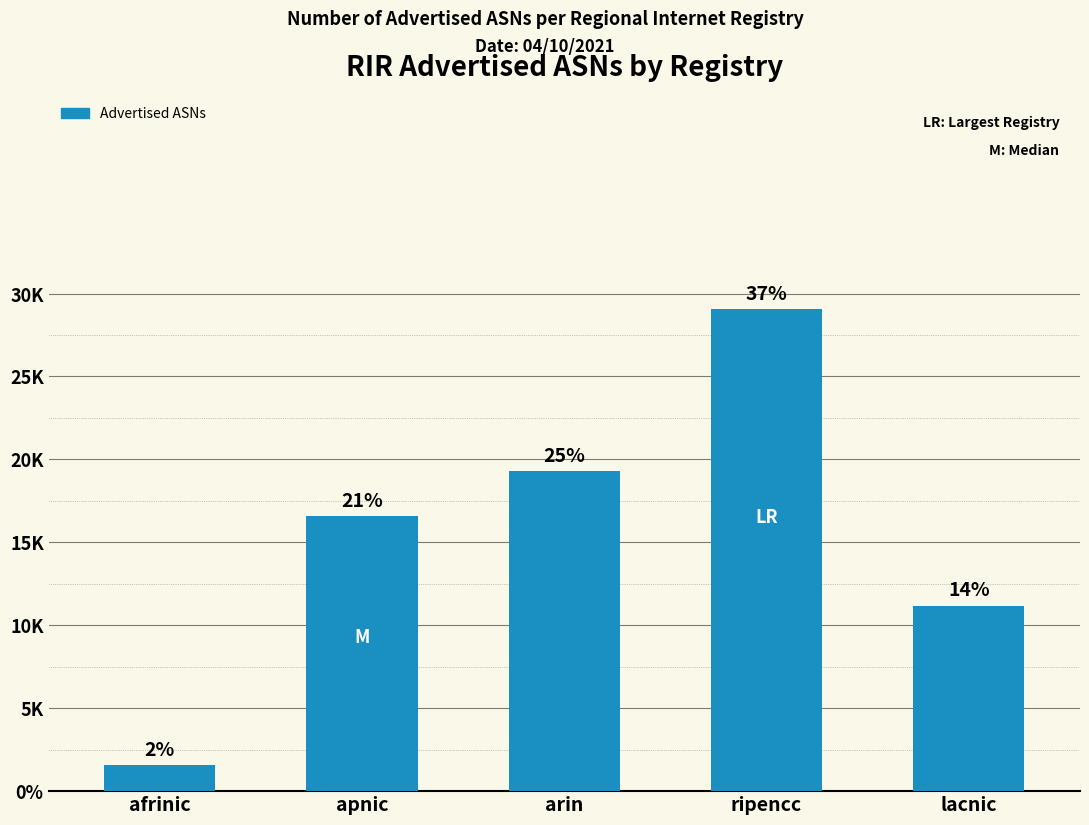

Are the bars horizontal?

No